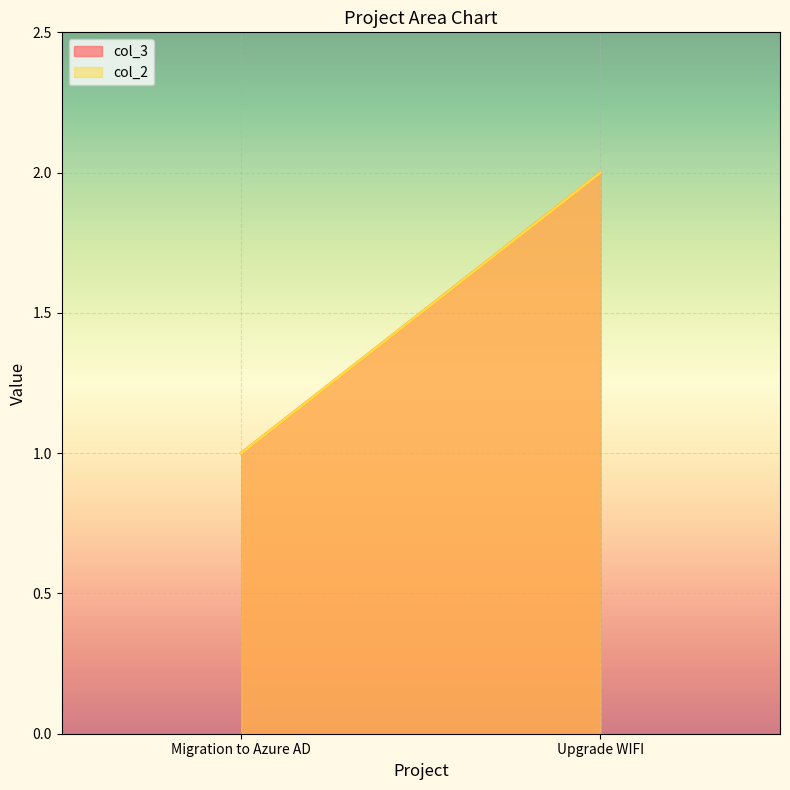

Read the col_2 value at Upgrade WIFI.

2